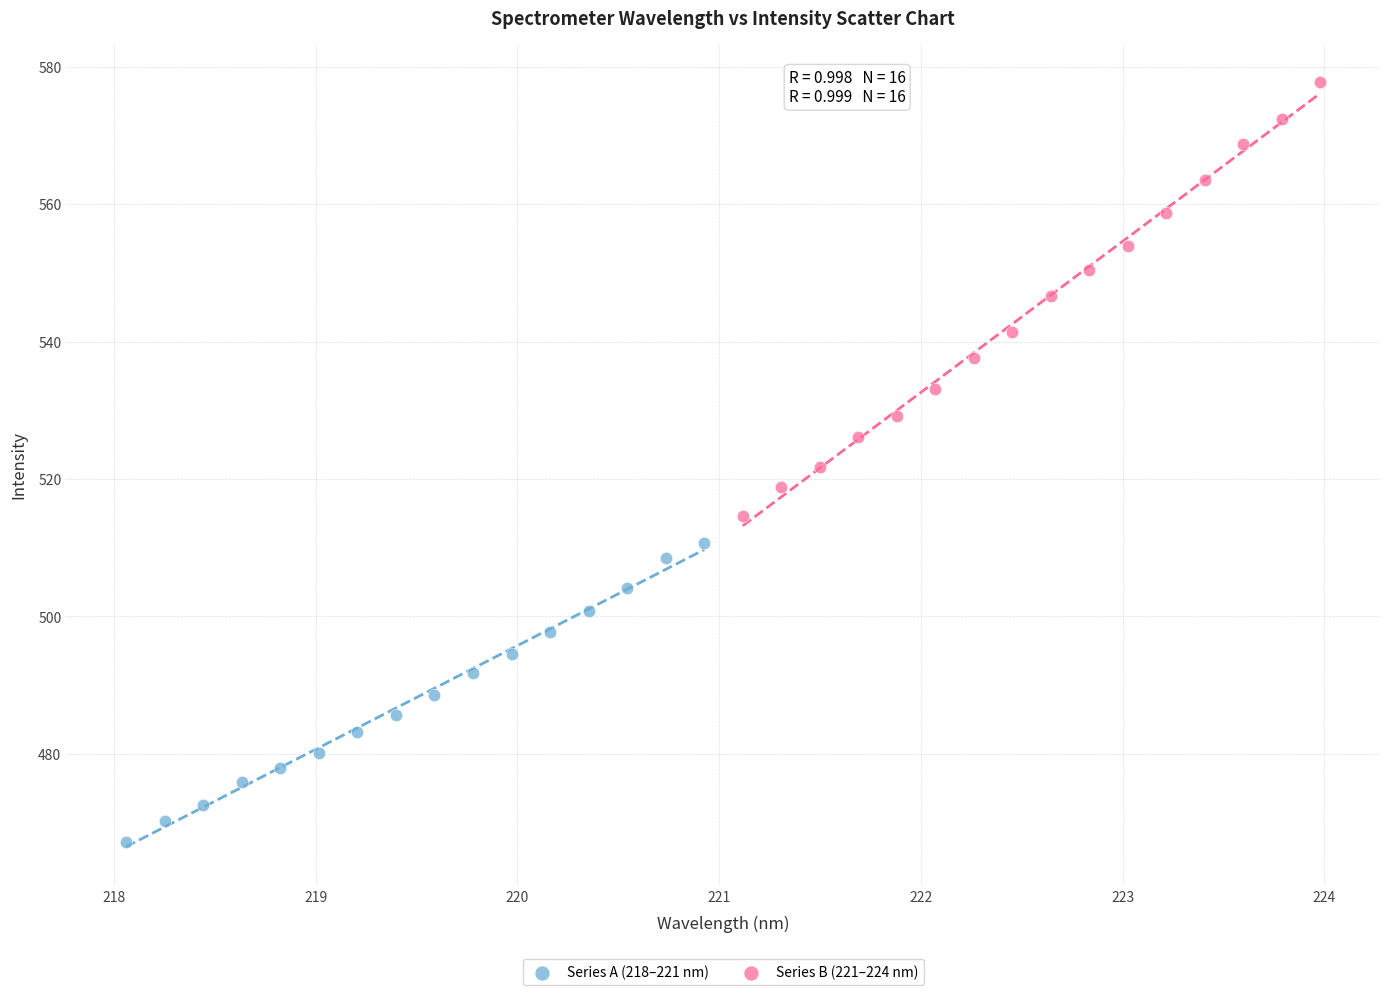

Which series contains the lowest Y value?

Series A (218–221 nm)